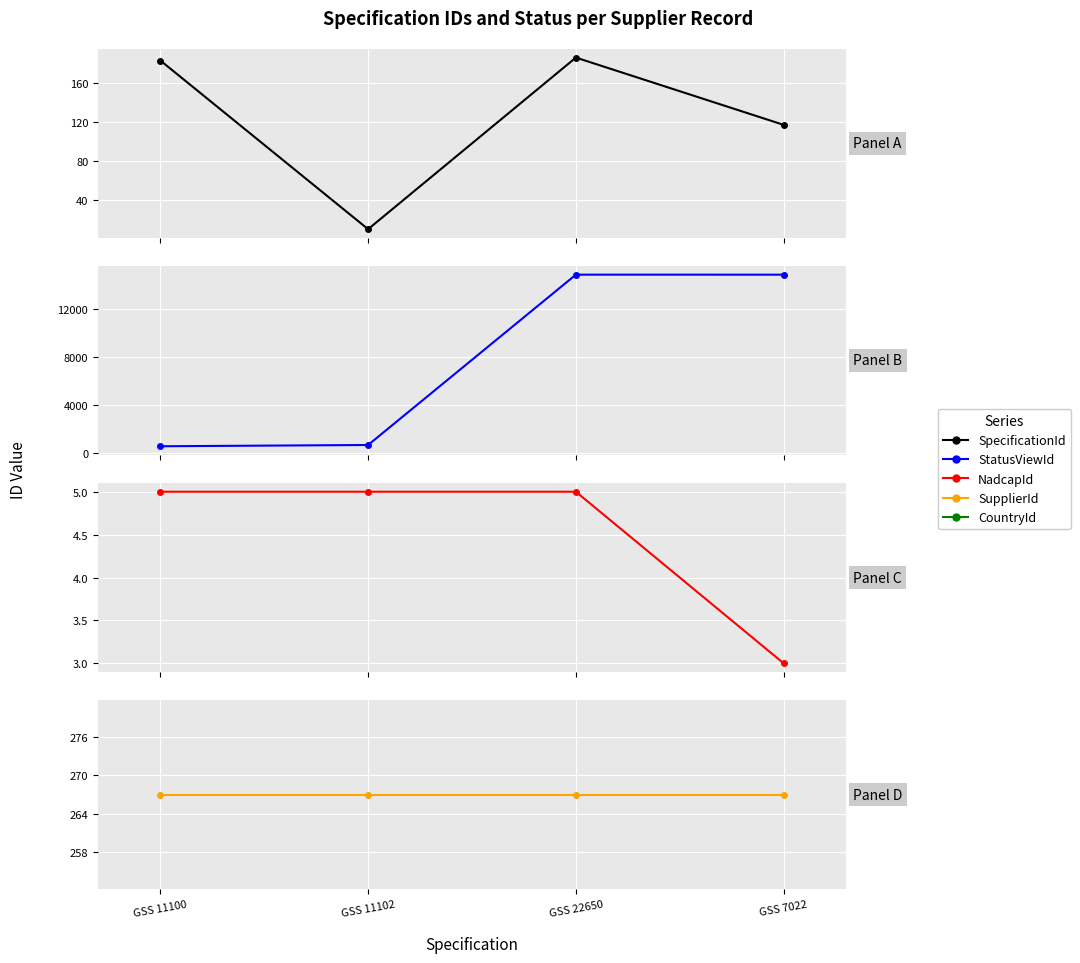

True or false: SupplierId and SpecificationId intersect in this chart.

False